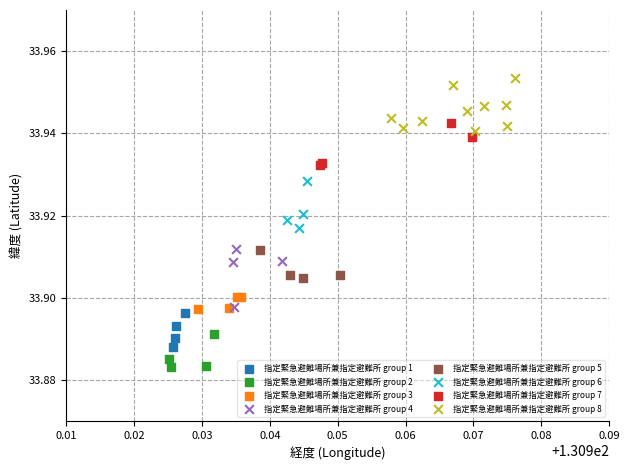

Which series contains the highest Y value?

指定緊急避難場所兼指定避難所 group 8